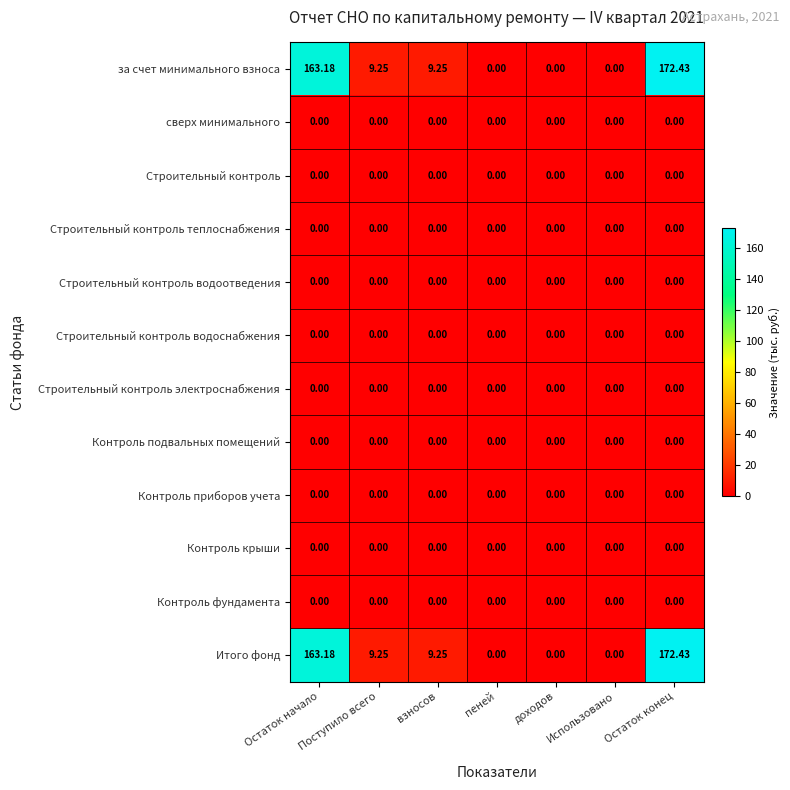

How many categories are shown in the chart?

7